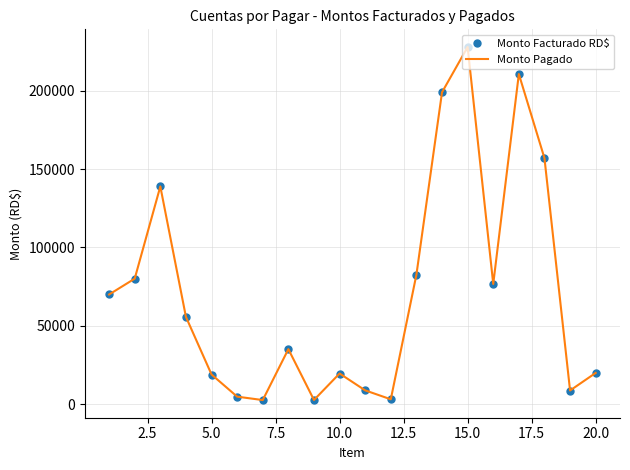

True or false: Monto Pagado and Monto Facturado RD$ cross at least once.

False